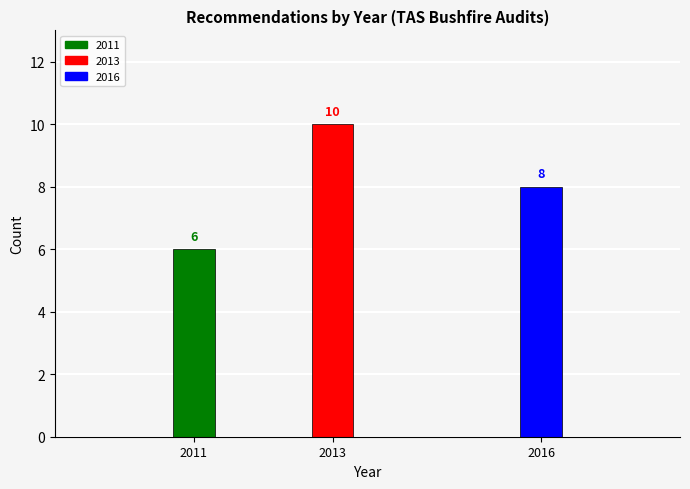

Reading right to left, transcribe all the data shown in this chart.

8	10	6